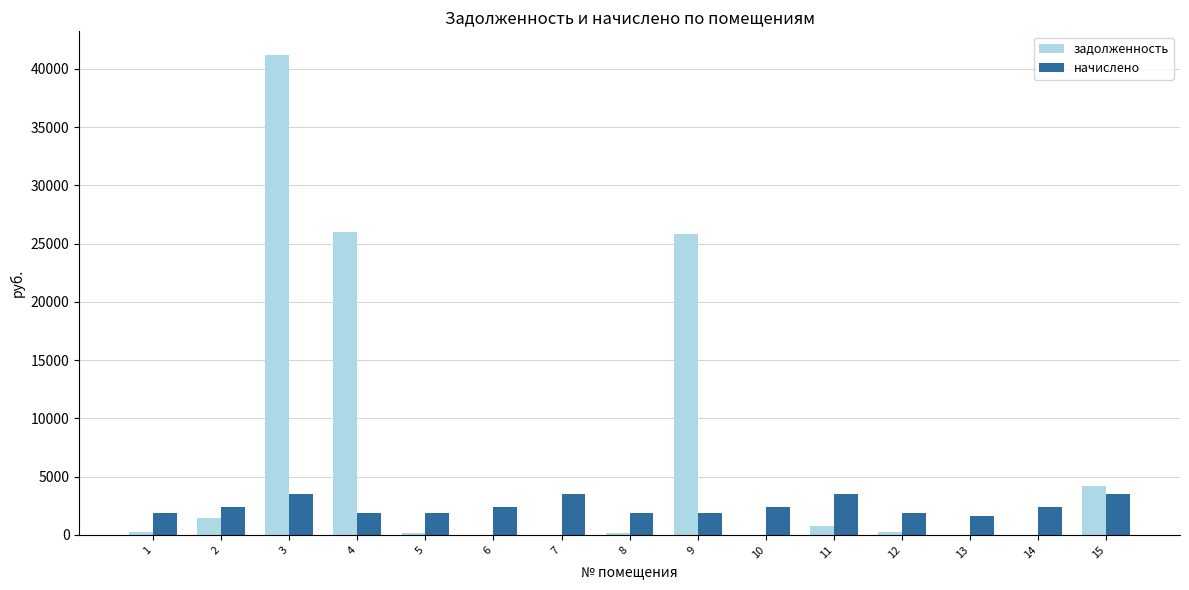

What is the maximum value shown in the chart?

41163.8